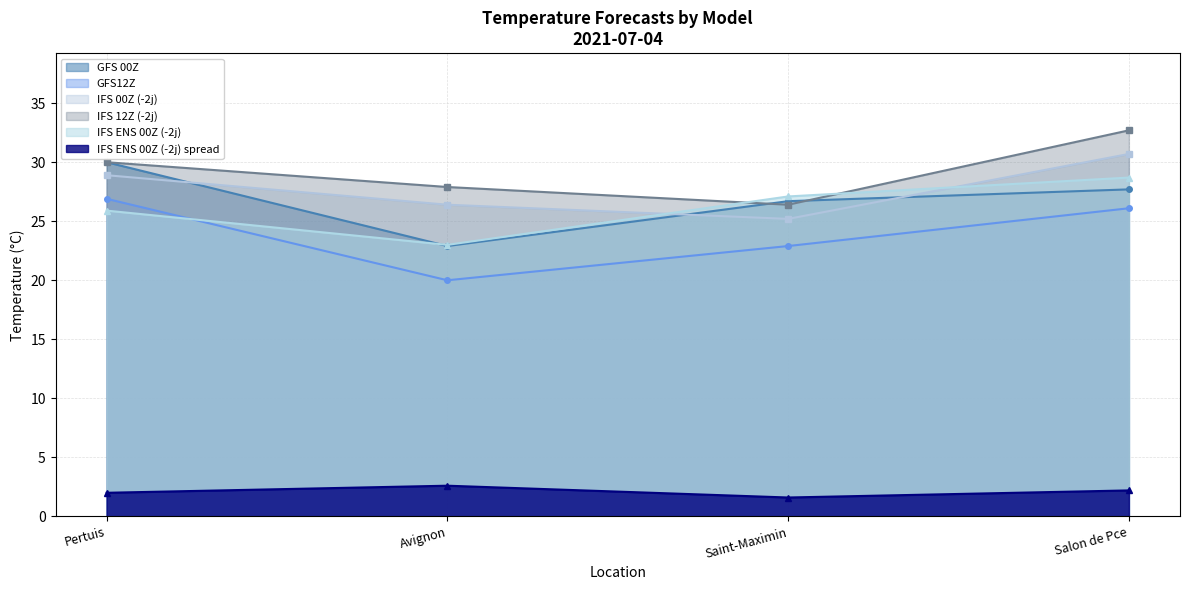

At which category does IFS ENS 00Z (-2j) reach its first local valley?

Avignon